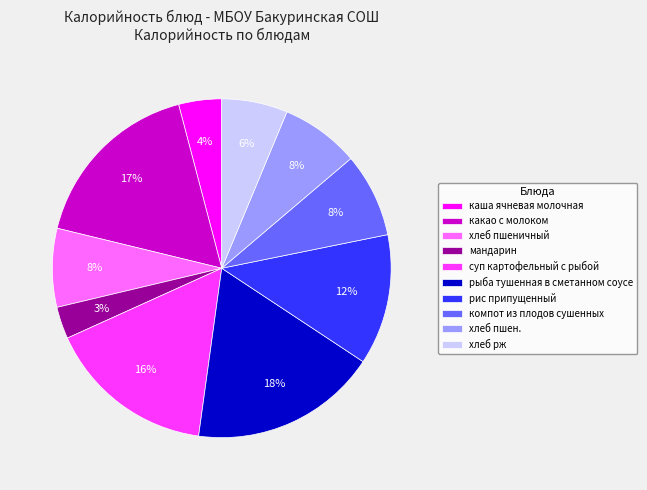

Which slice is the smallest?

мандарин